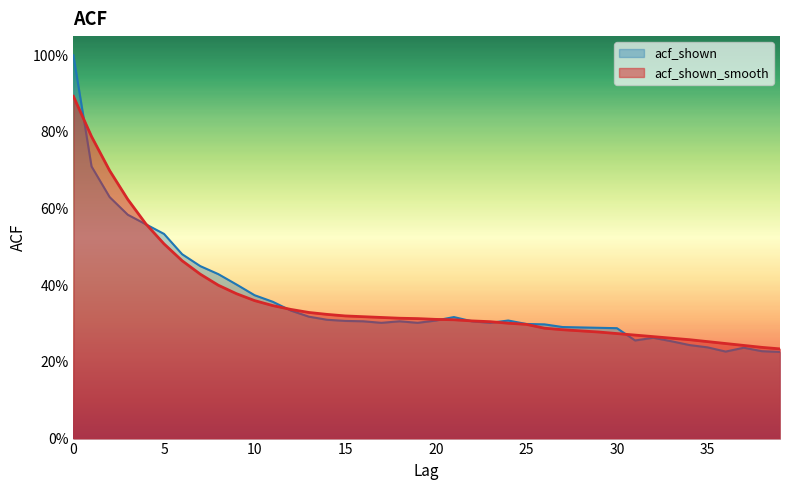

What is the sum of the acf_shown values at 32 and 18?

0.6